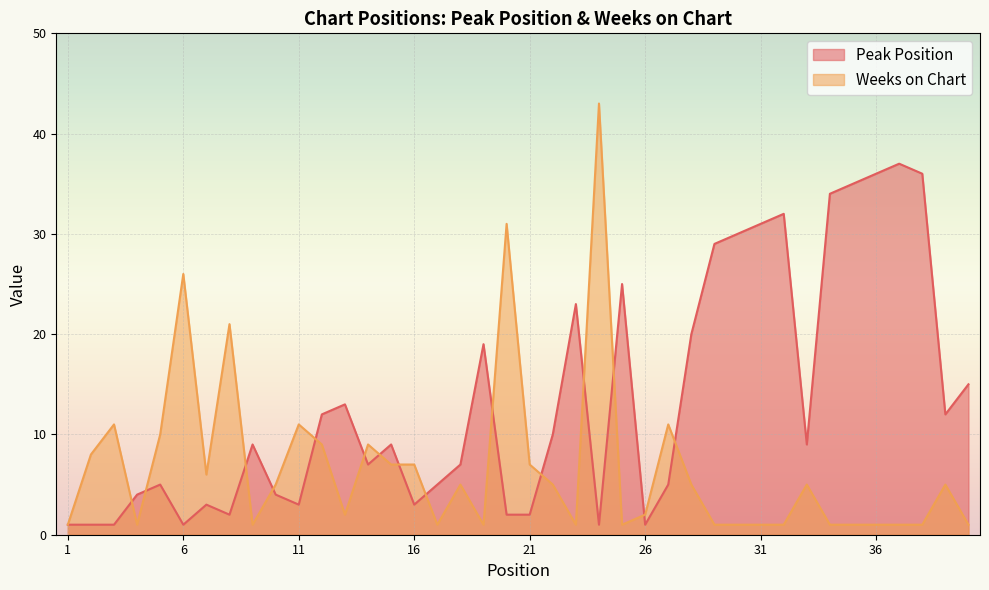

What value does the Weeks on Chart series have at 1?

1